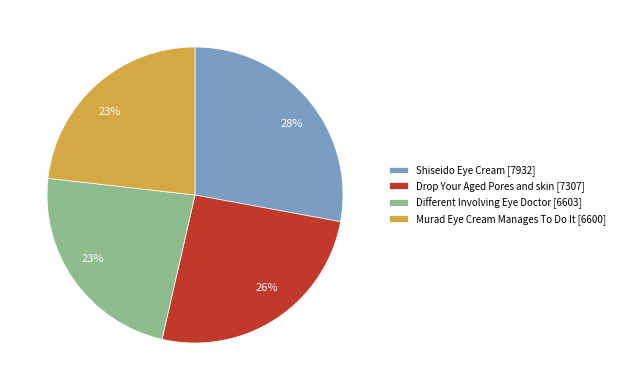

Is there a majority slice in this chart?

No